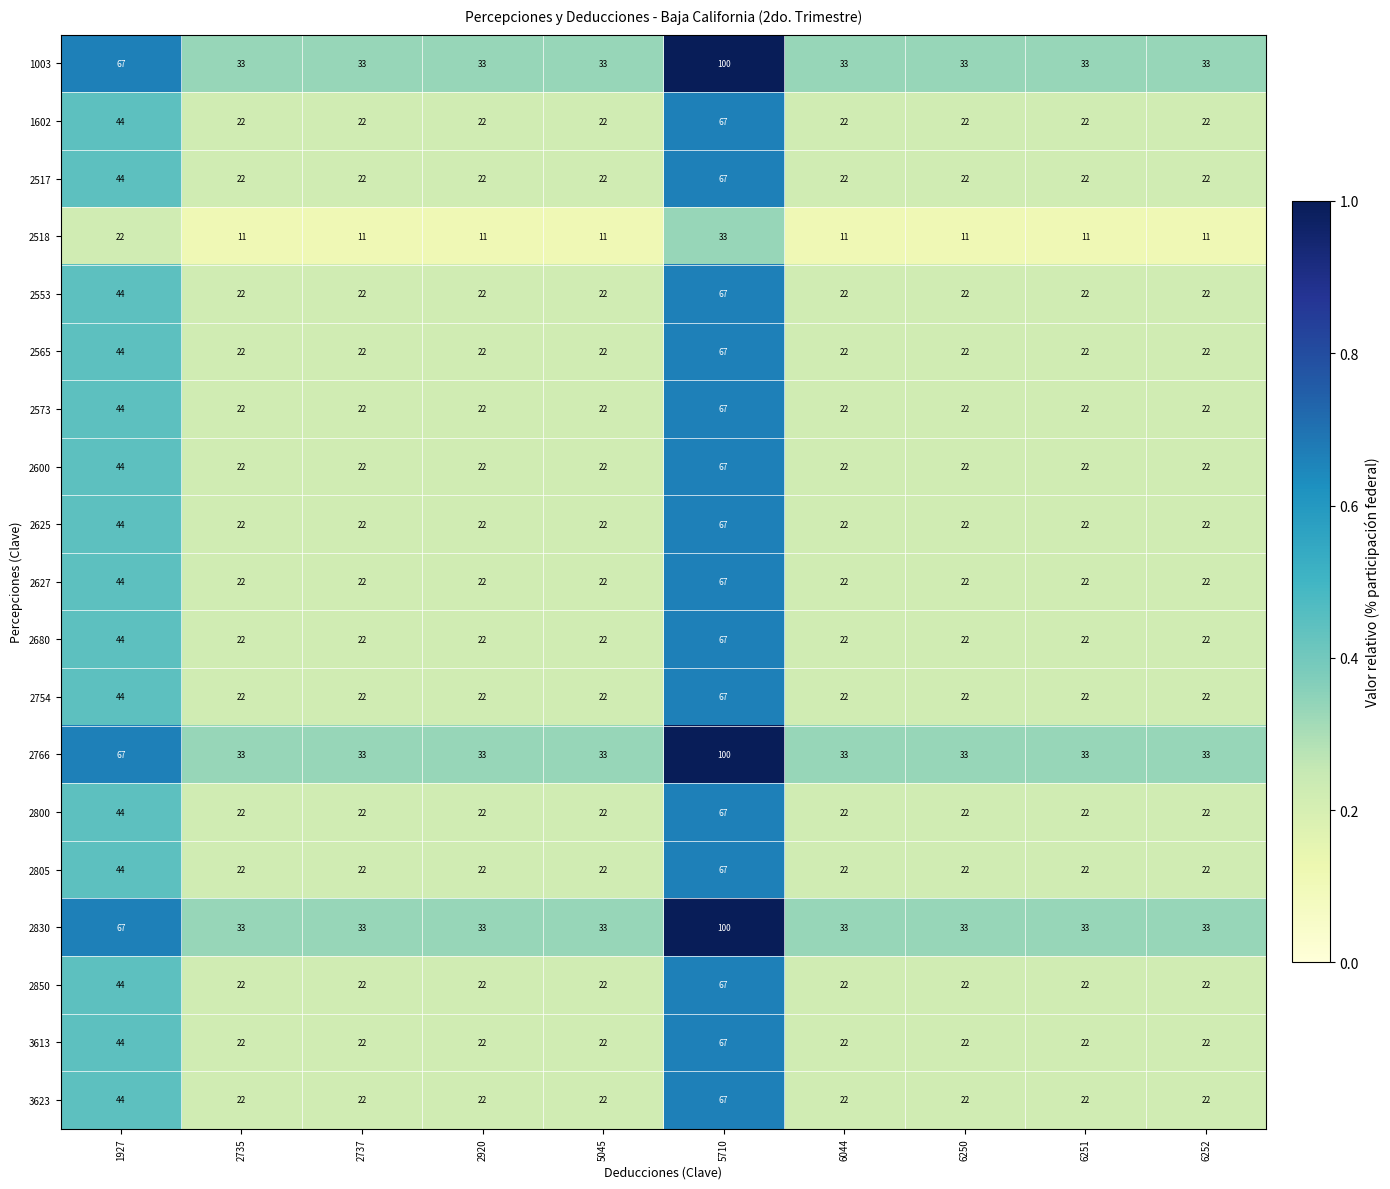

What is the difference between the second highest and second lowest values in the 2565 series?

22